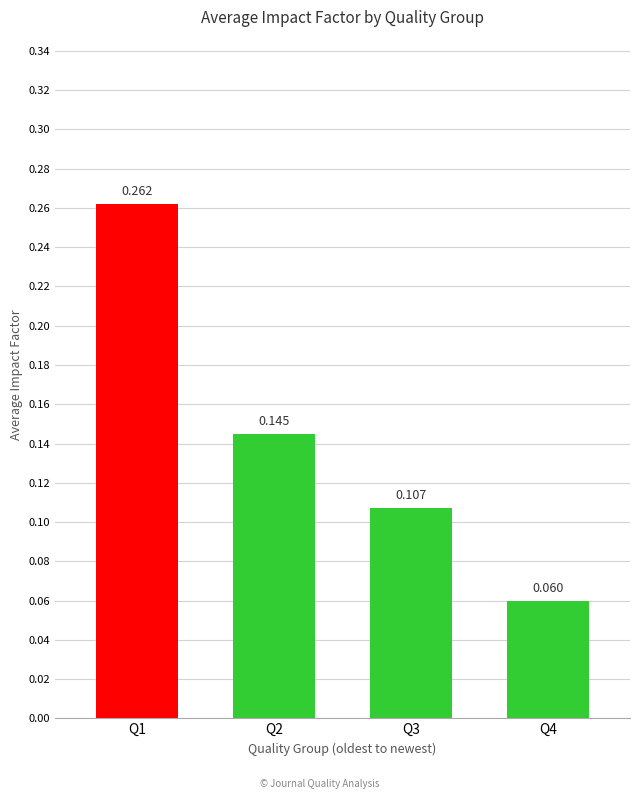

What is the change in value from Q2 to Q4?

-0.1